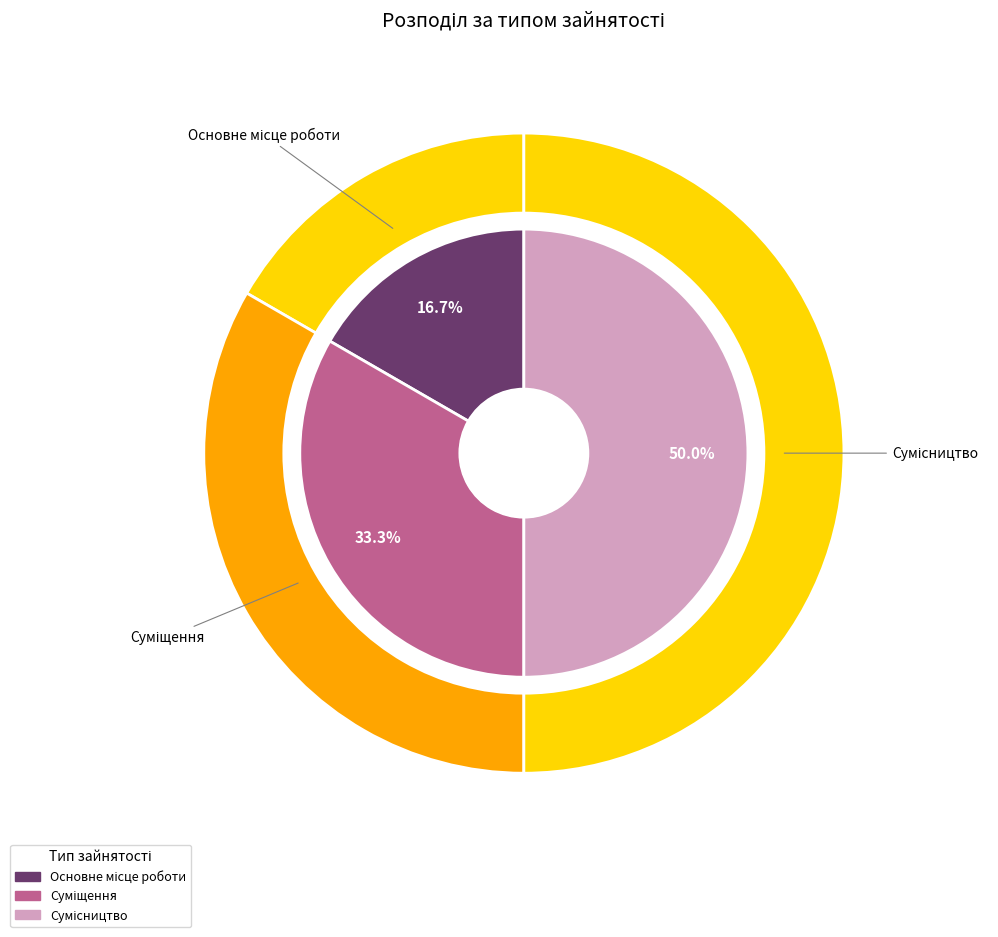

Does Сумісництво represent more than half of the total?

No